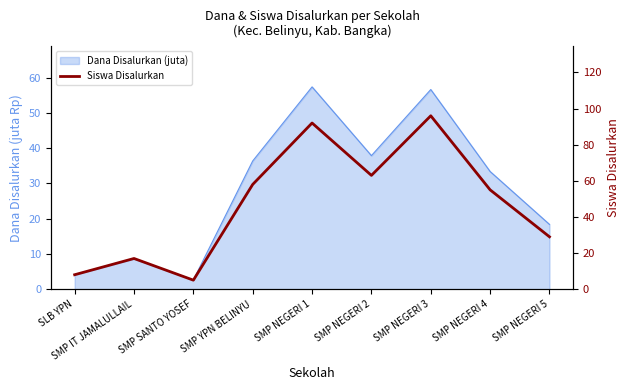

What is the smallest value displayed?

5